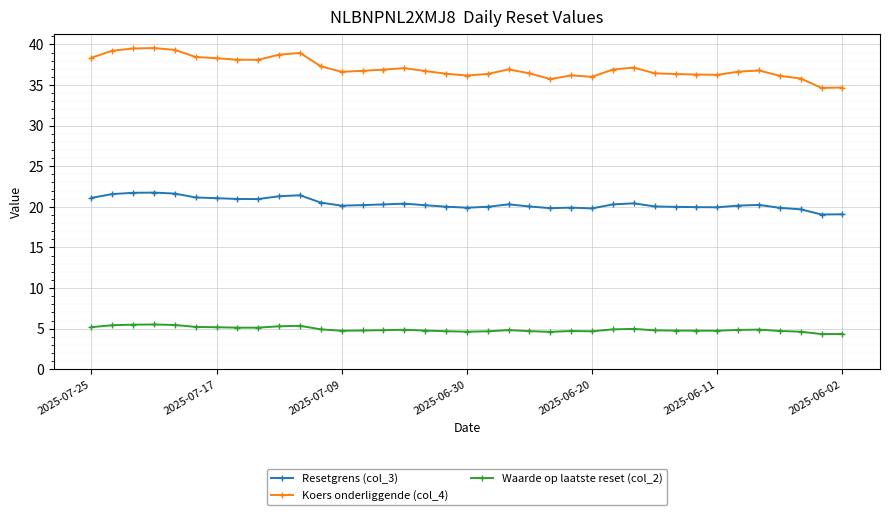

What is the difference between the maximum and minimum values in the Waarde op laatste reset (col_2) series?

1.2